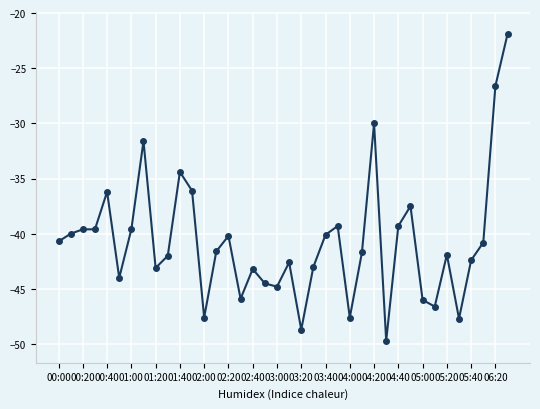

What is the value of the 35th point from the left?

-42.4